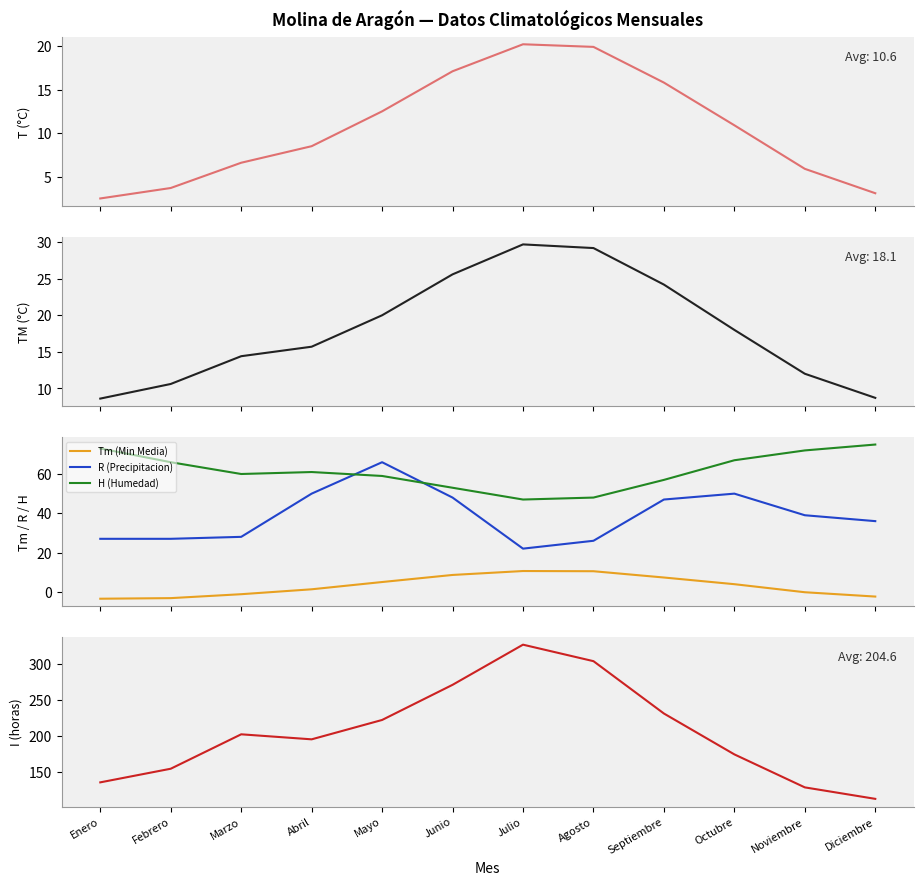

What is the lowest value of the R (Precipitacion) series?

22.0